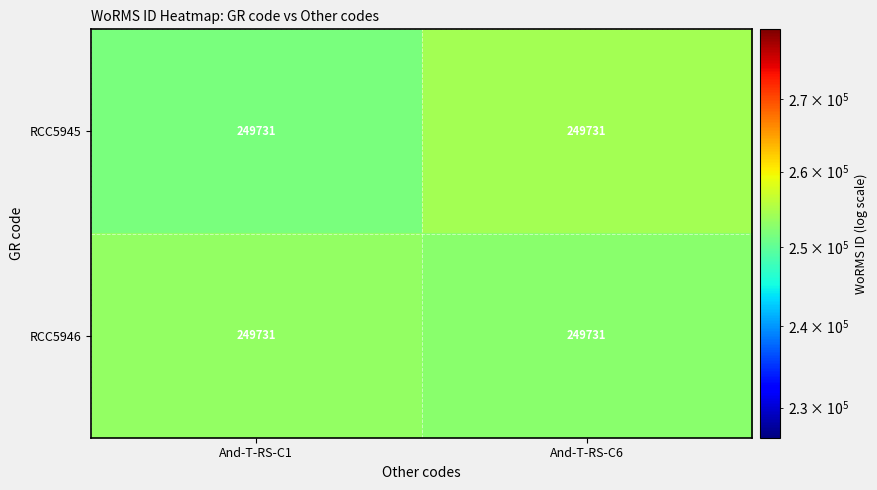

Which category has the lowest value across all series?

And-T-RS-C1